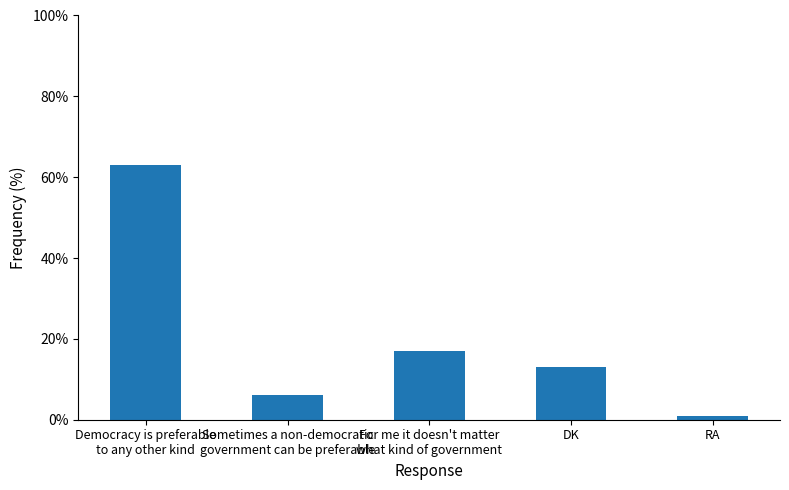

Between Democracy is preferable
to any other kind and RA, which is larger?

Democracy is preferable
to any other kind